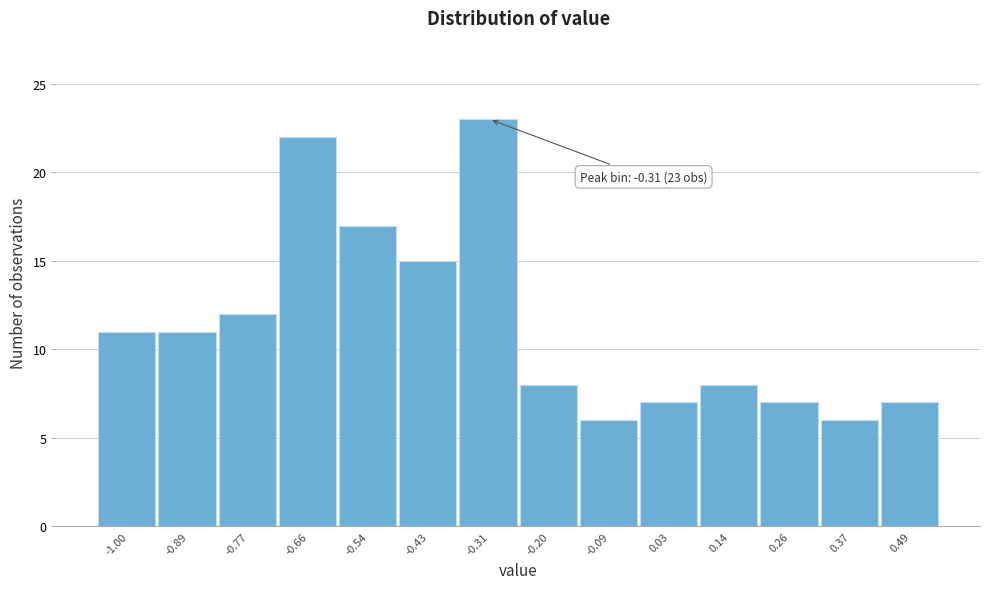

Reading left to right, extract all data points from this chart.

-1.00=11	-0.89=11	-0.77=12	-0.66=22	-0.54=17	-0.43=15	-0.31=23	-0.20=8	-0.09=6	0.03=7	0.14=8	0.26=7	0.37=6	0.49=7